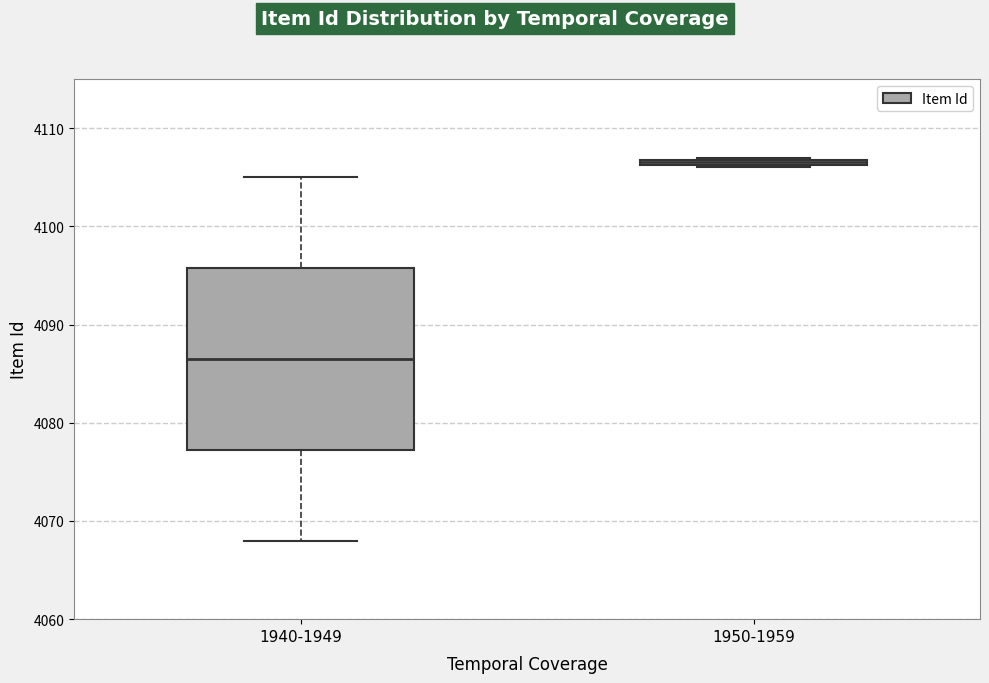

Where is the upper edge of the box for 1950-1959 on the y-axis? The values are not printed on the chart, so give them approximately, as read against the axis.

4107